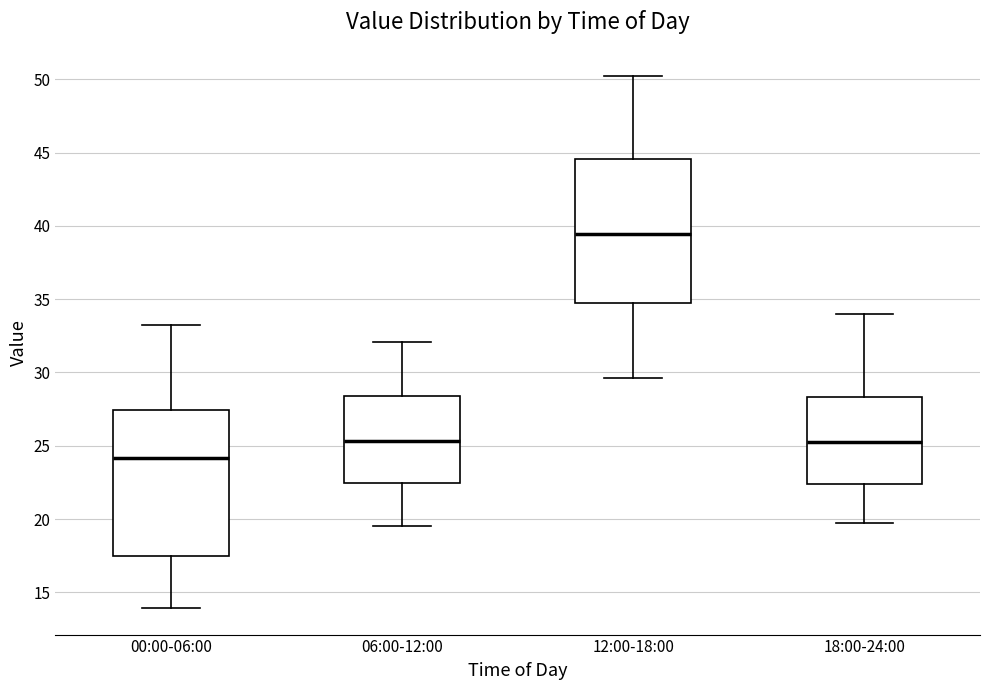

Reading left to right, transcribe this box plot: for each box, give where its median line is, the range the box spans, and where its two whiskers end, as read against the y-axis. The values are not printed on the chart, so give them approximately, as read against the axis.

00:00-06:00: median 24.0, box 17.5 to 27.5, whiskers 14.0 to 33.5
06:00-12:00: median 25.5, box 22.5 to 28.5, whiskers 19.5 to 32.0
12:00-18:00: median 39.5, box 35.0 to 44.5, whiskers 29.5 to 50.0
18:00-24:00: median 25.5, box 22.5 to 28.5, whiskers 19.5 to 34.0